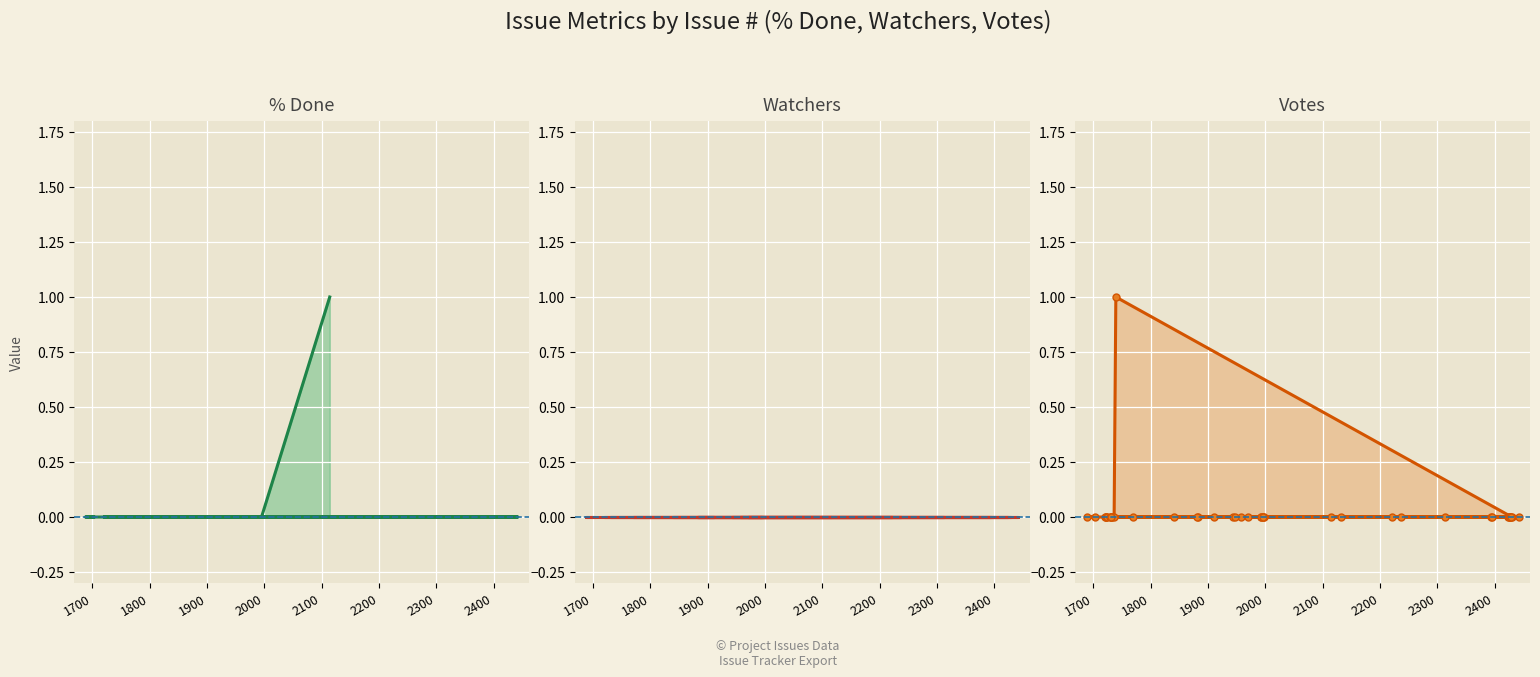

How many values in the % Done series exceed 0?

1